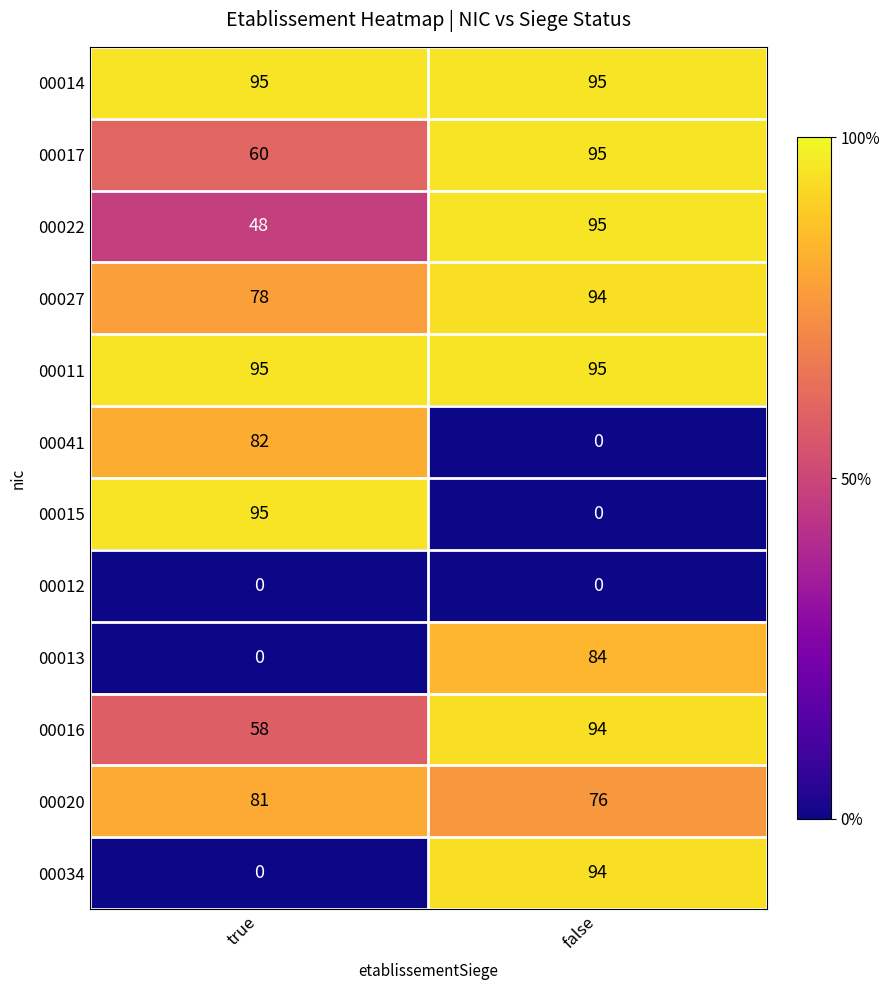

Reading left to right, transcribe all the data shown in this chart.

00014: true=95	false=95
00017: true=60	false=95
00022: true=48	false=95
00027: true=78	false=94
00011: true=95	false=95
00041: true=82	false=0
00015: true=95	false=0
00012: true=0	false=0
00013: true=0	false=84
00016: true=58	false=94
00020: true=81	false=76
00034: true=0	false=94